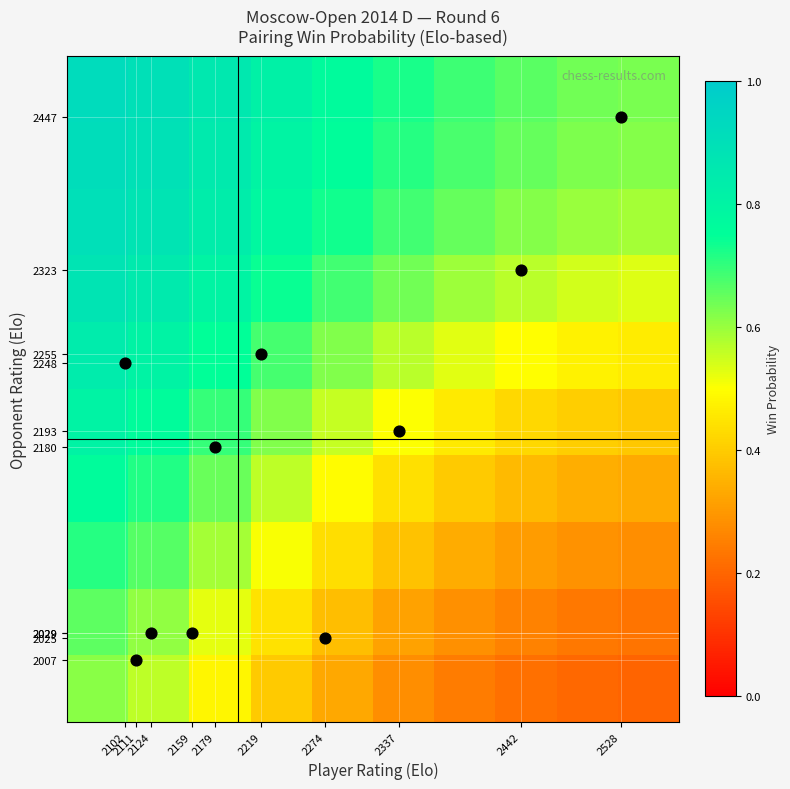

What is the maximum value shown in the chart?

0.9